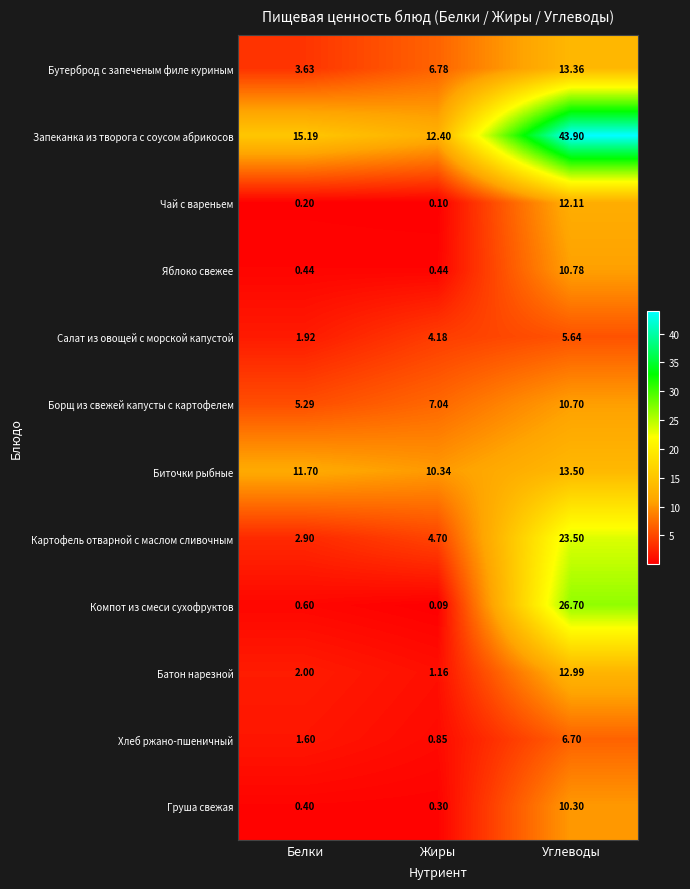

Which label corresponds to the largest value in the chart?

Углеводы